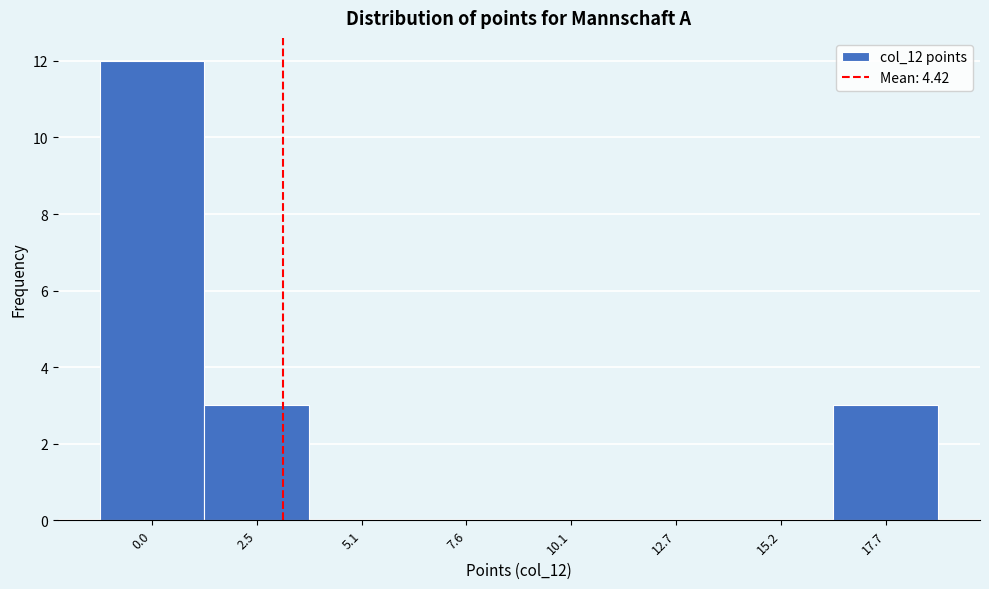

Reading right to left, what are all the values shown in this chart?

17.7=3	15.2=0	12.7=0	10.1=0	7.6=0	5.1=0	2.5=3	0.0=12